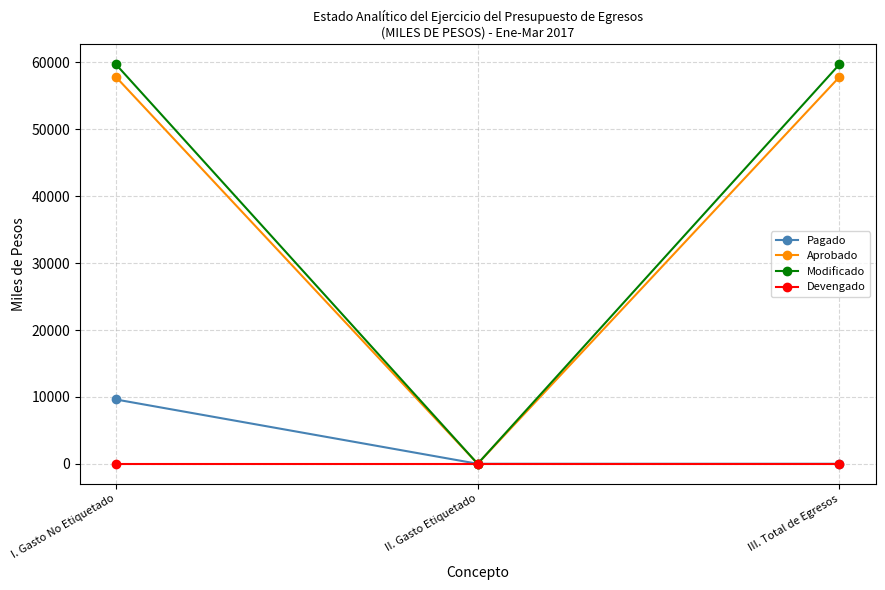

At which category is the sum across all series the highest?

I. Gasto No Etiquetado